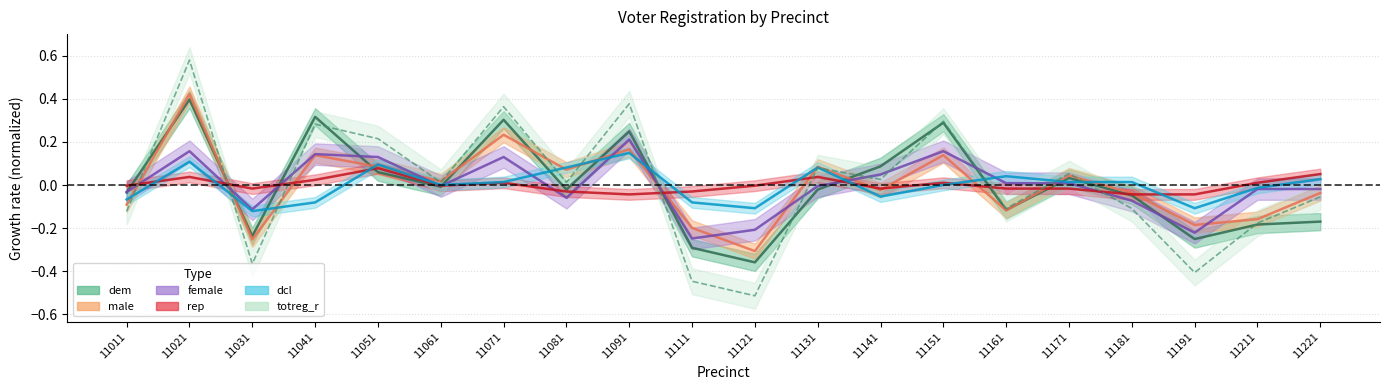

Does the chart have visible grid lines?

Yes